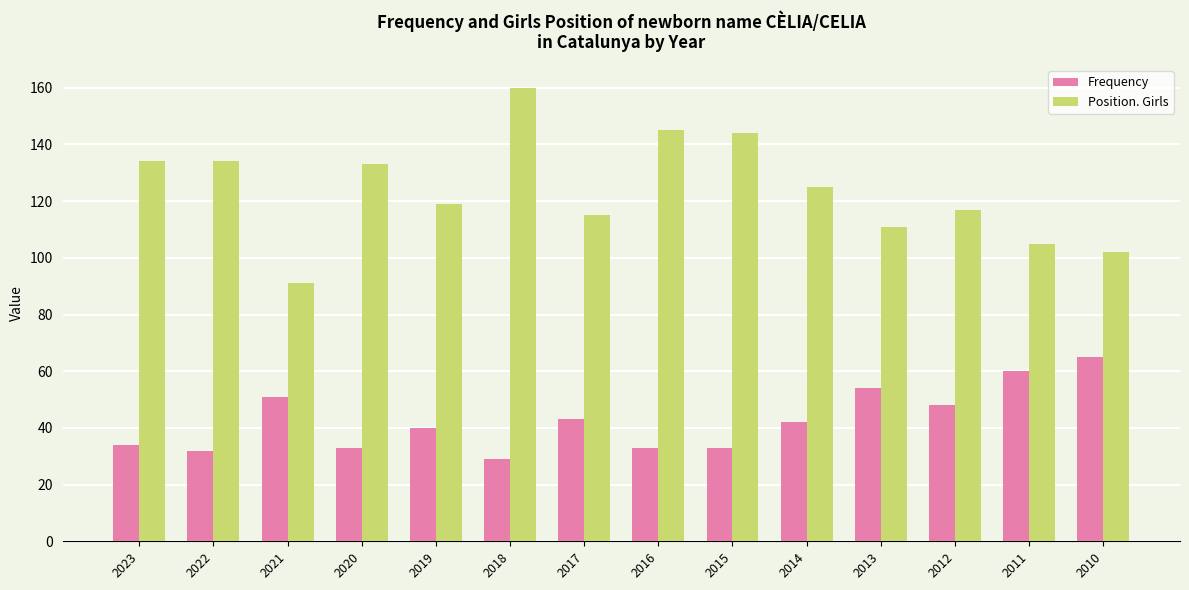

Between 2019 and 2011, which series saw the biggest shift?

Frequency